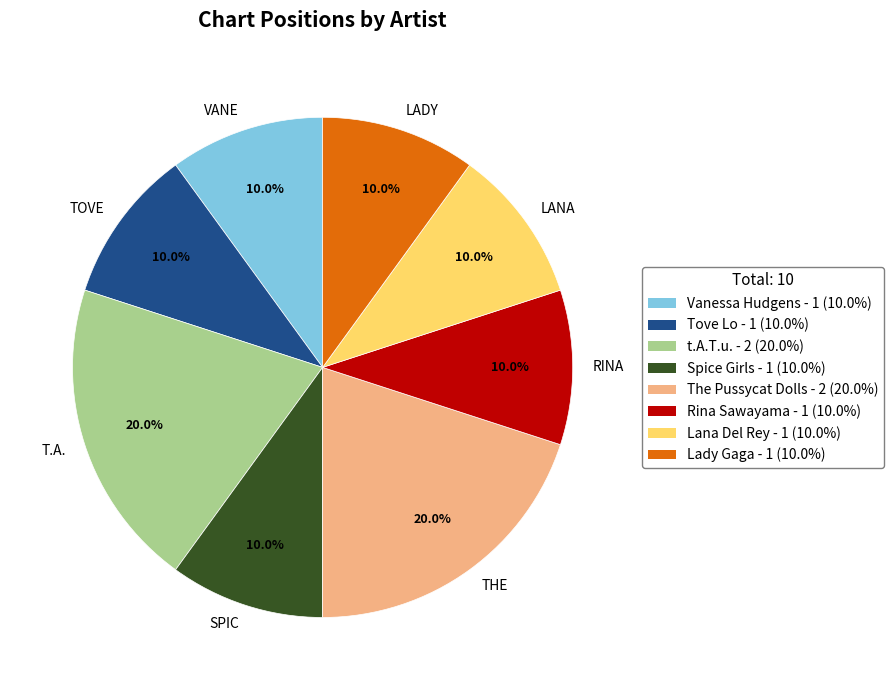

To the nearest percent, what is the average slice percentage?

12%